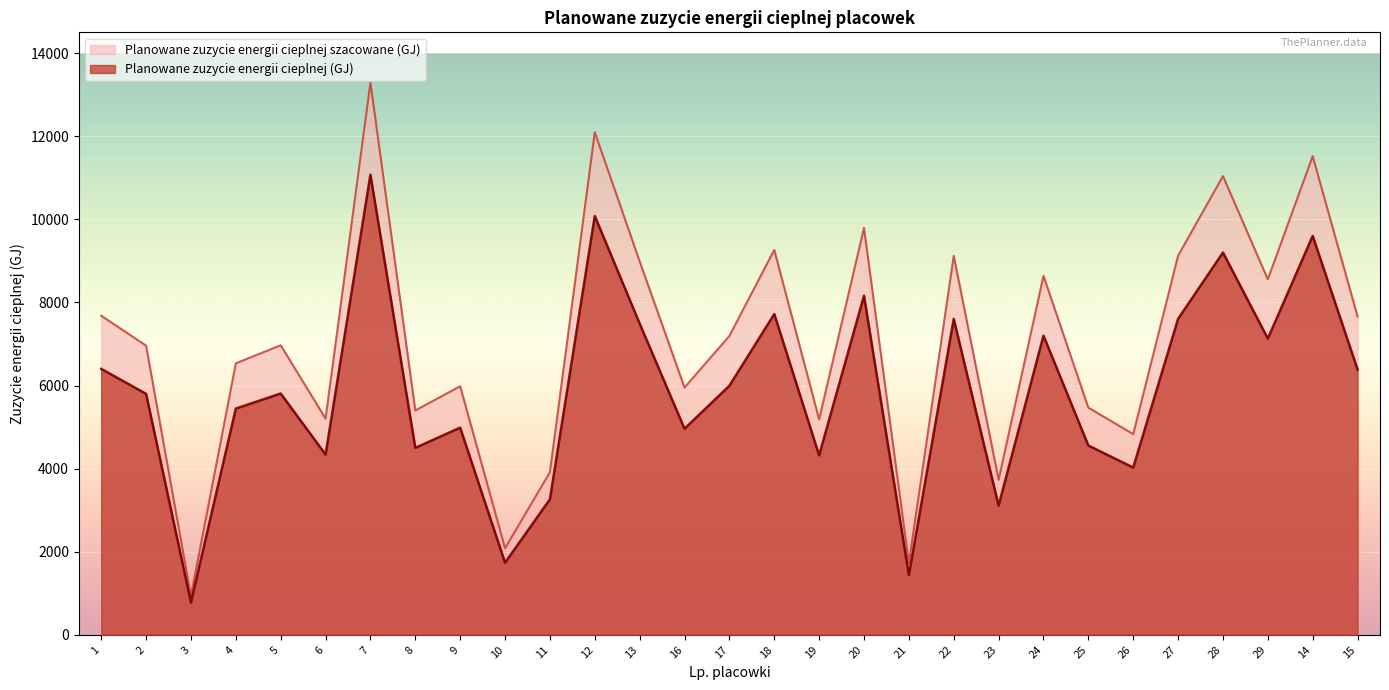

How many lines are shown in the chart?

2